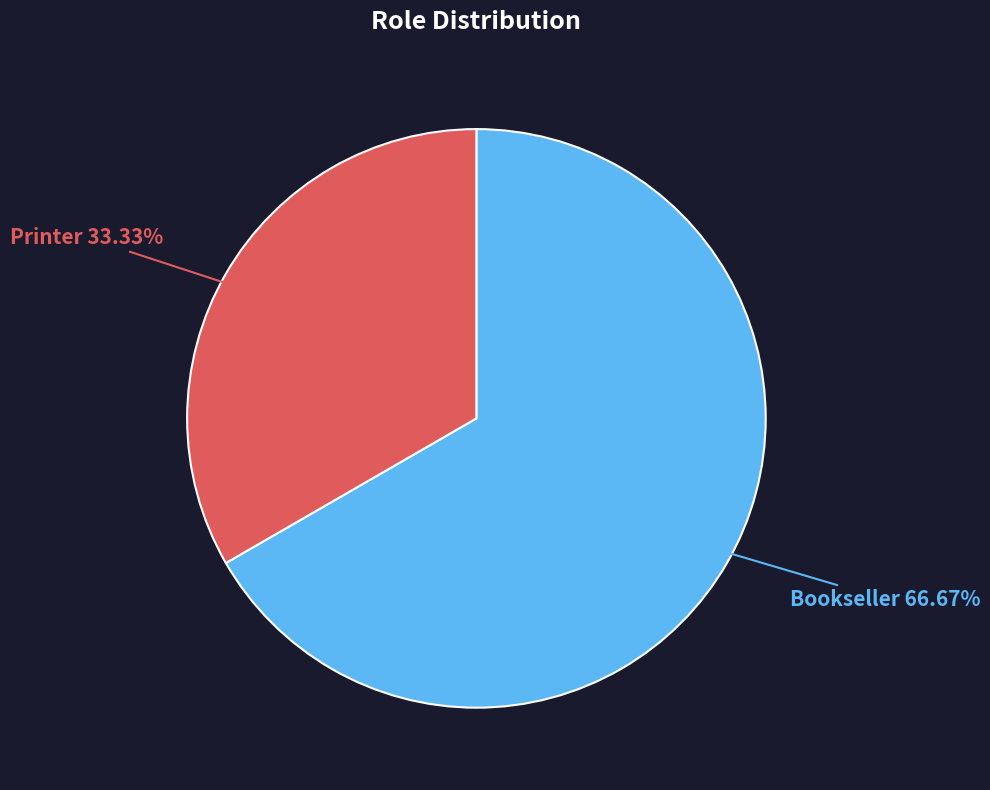

How many segments does this pie chart have?

2